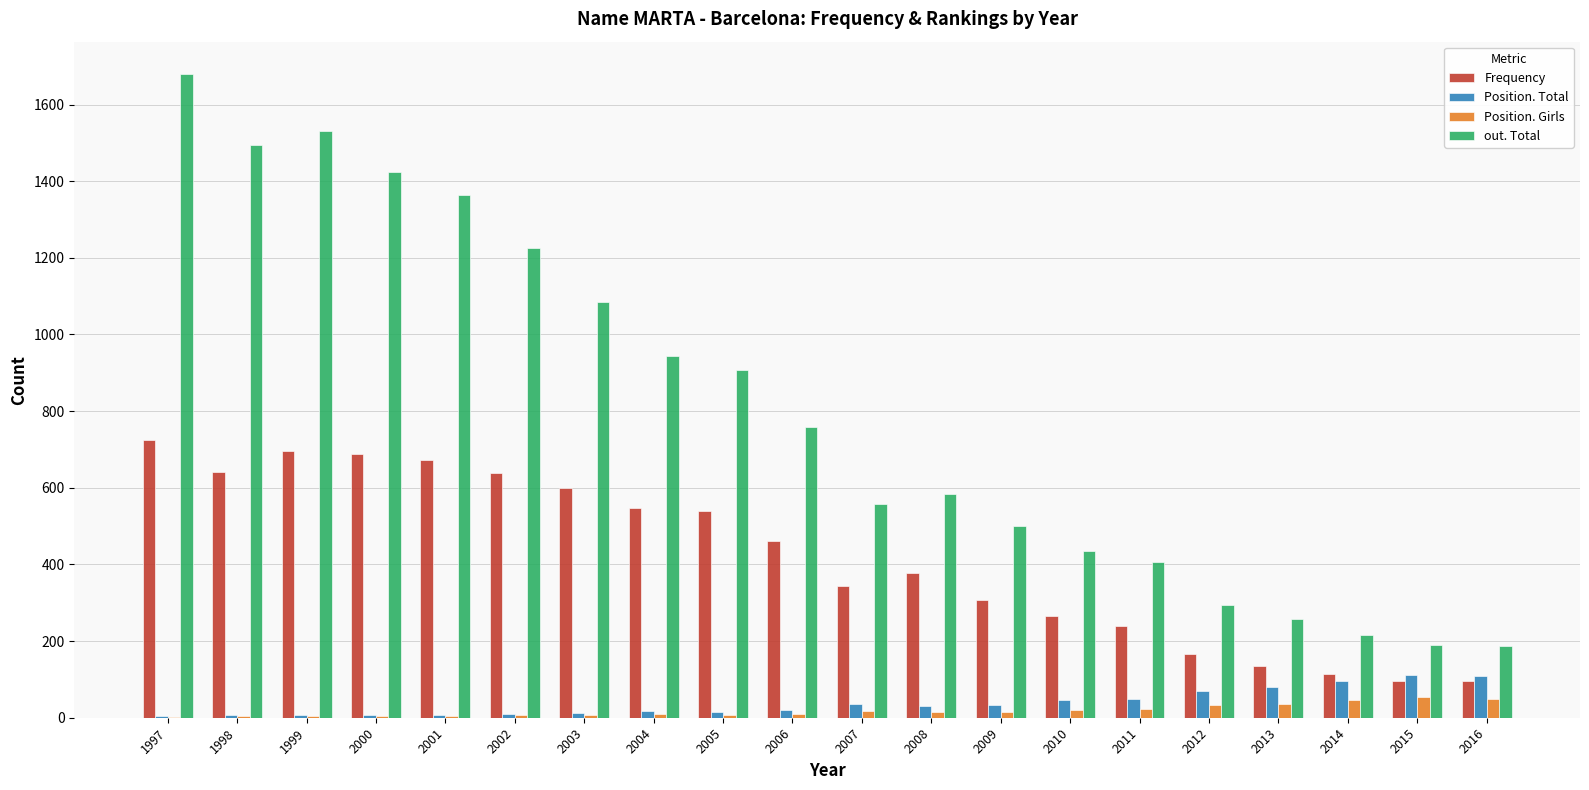

Read the Frequency value at 1998, to the nearest 100.

600